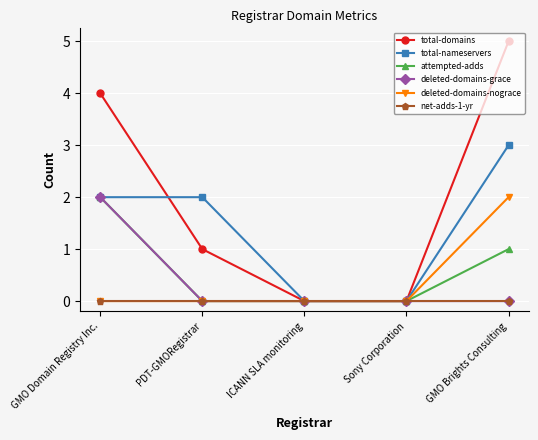

What is the difference between the total-nameservers values at PDT-GMORegistrar and GMO Brights Consulting?

1